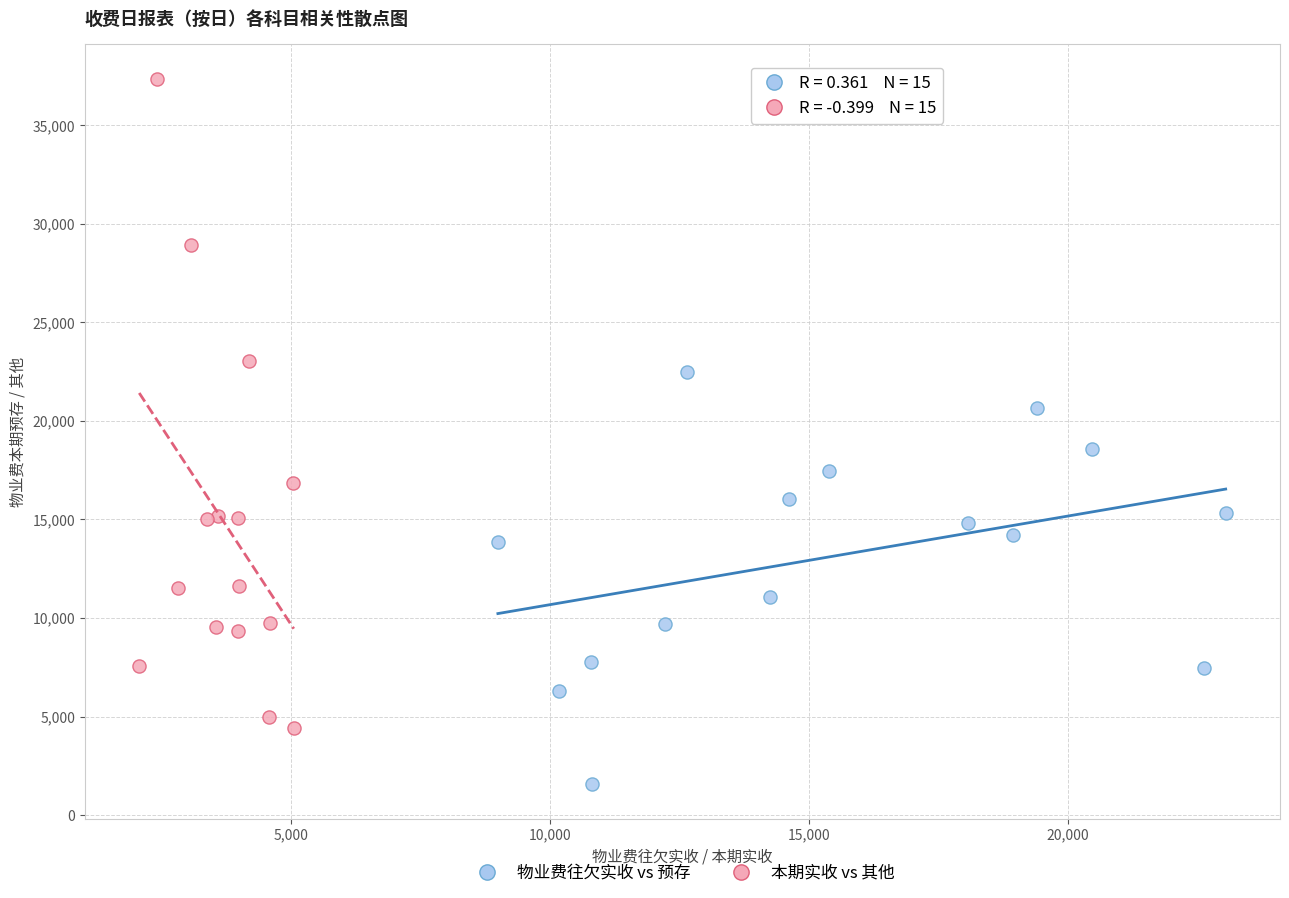

Which series reaches the minimum Y coordinate?

物业费往欠实收 vs 预存